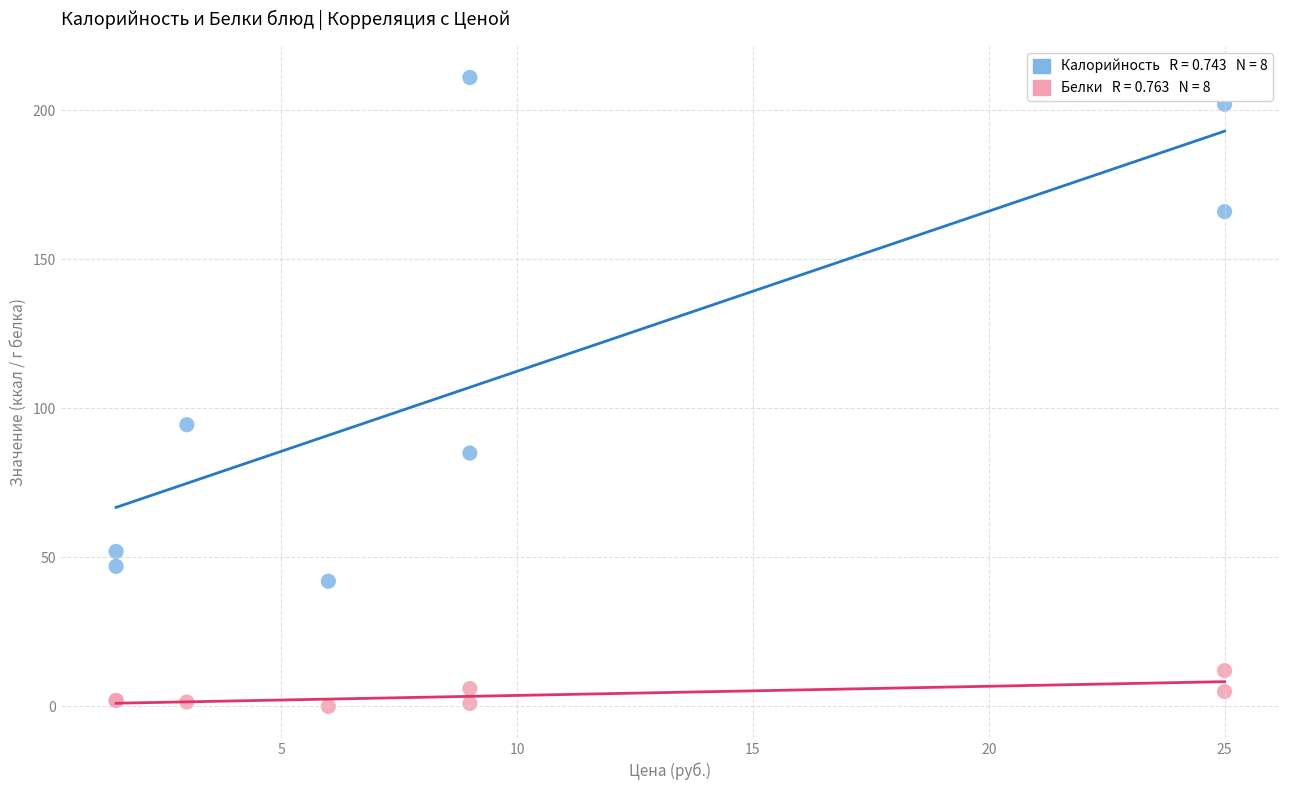

Across all series, what Y value is closest to 105?

94.5